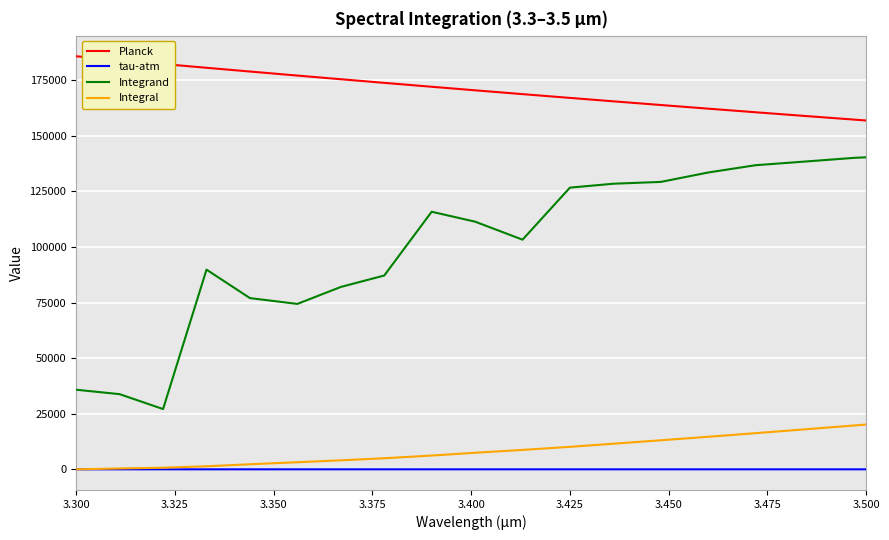

How many values in the Integrand series exceed 111422?

10